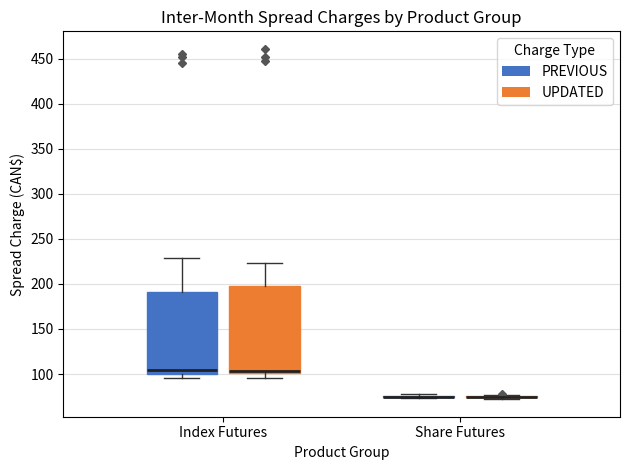

Reading left to right, transcribe this box plot: for each box, give where its median line is, the range the box spans, and where its two whiskers end, as read against the y-axis. The values are not printed on the chart, so give them approximately, as read against the axis.

Index Futures (PREVIOUS): median 105, box 100 to 190, whiskers 95 to 230
Index Futures (UPDATED): median 105, box 100 to 200, whiskers 95 to 225
Share Futures (PREVIOUS): box collapsed to a line at 75, whiskers 75 to 75
Share Futures (UPDATED): box collapsed to a line at 75, whiskers 70 to 75